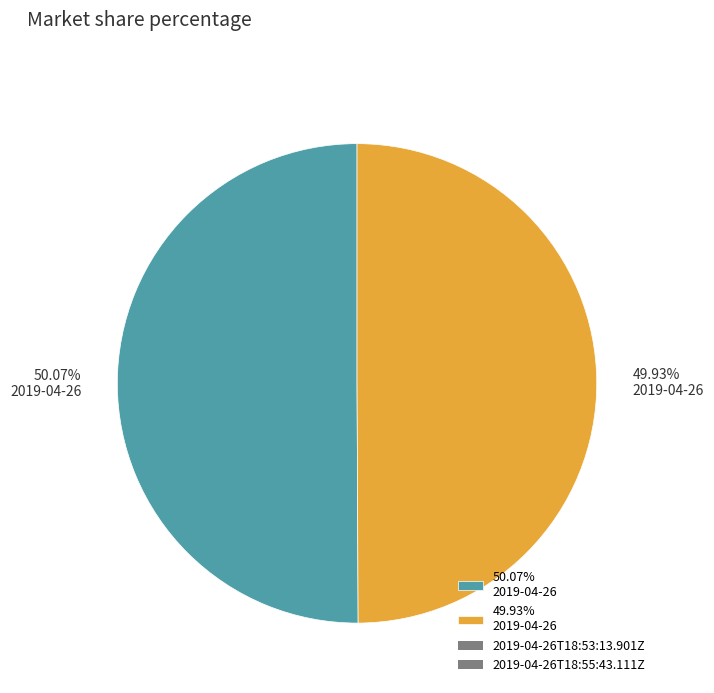

Is there any slice that represents more than half of the pie?

Yes